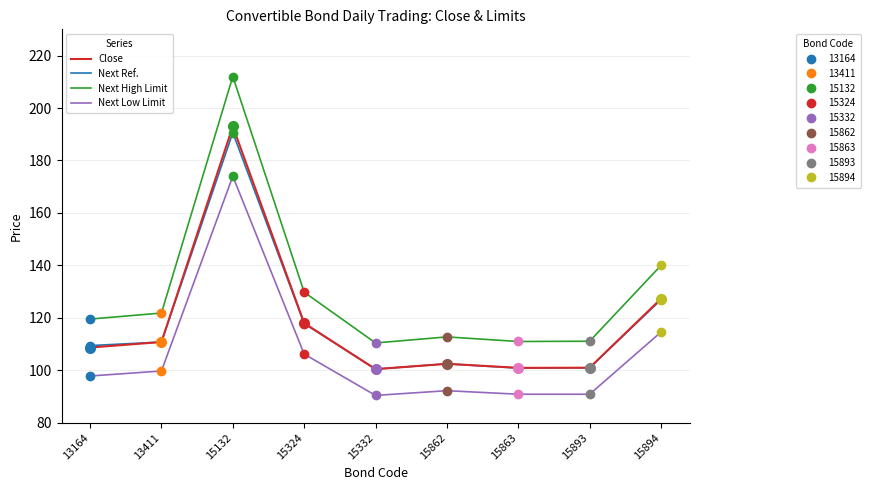

At which category is the sum across all series the highest?

15132